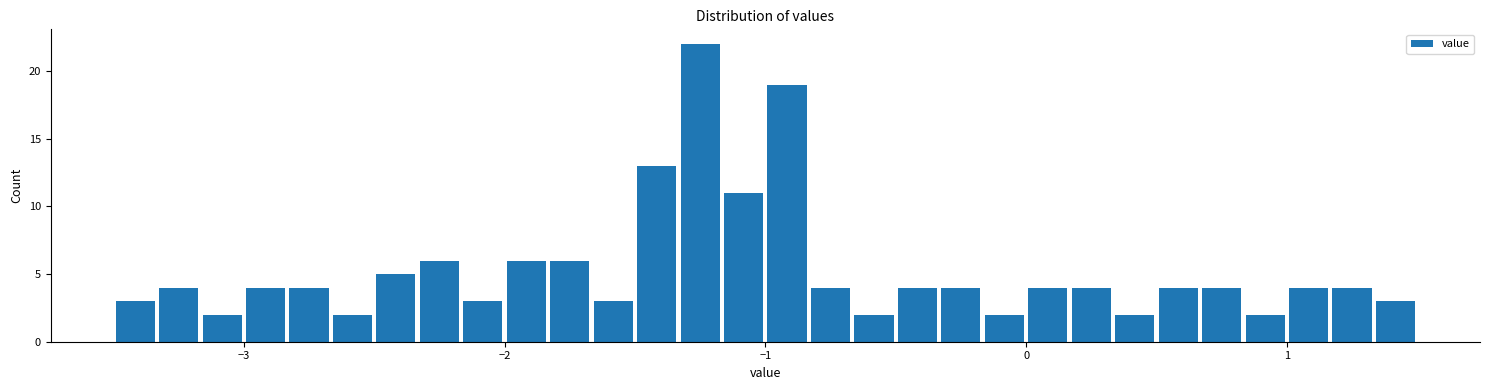

Read against the x-axis, roughly where is the centre of the tallest bar?

-1.2